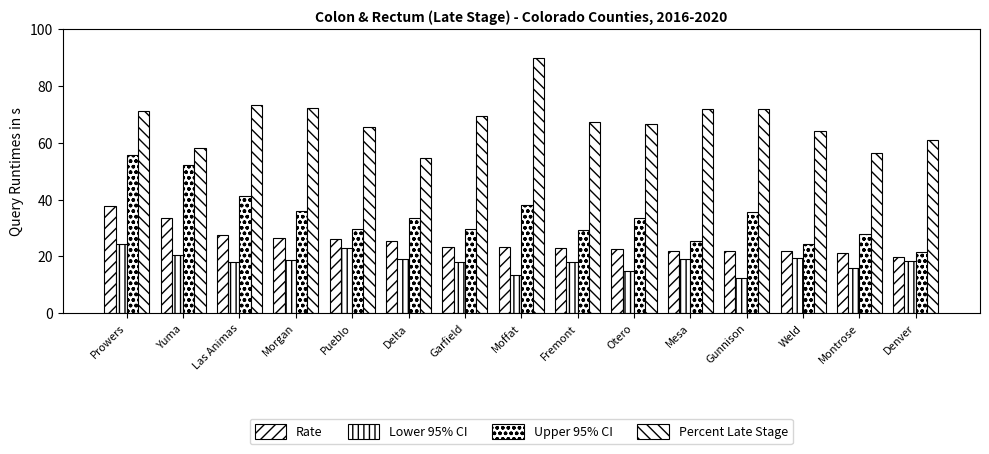

Where does the Upper 95% CI series first go above 33?

Prowers